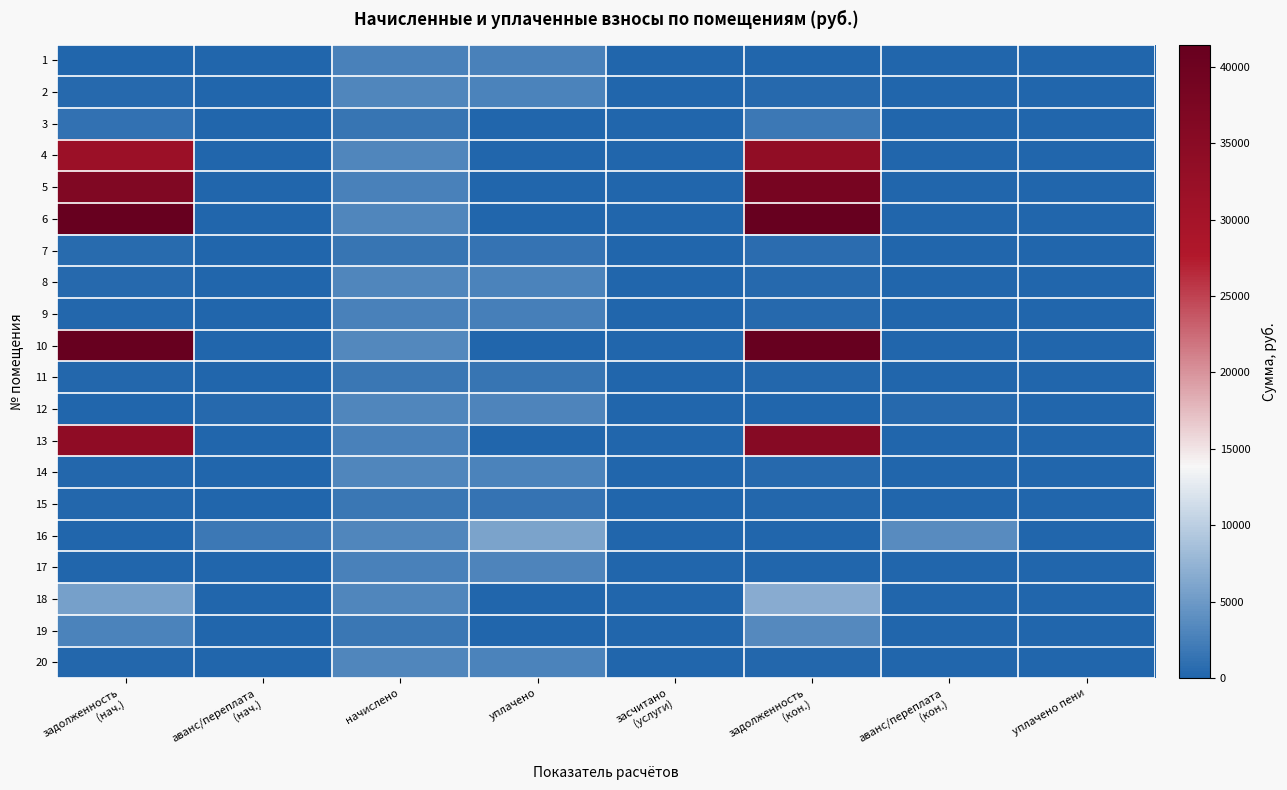

Which series has the largest total across all categories?

10